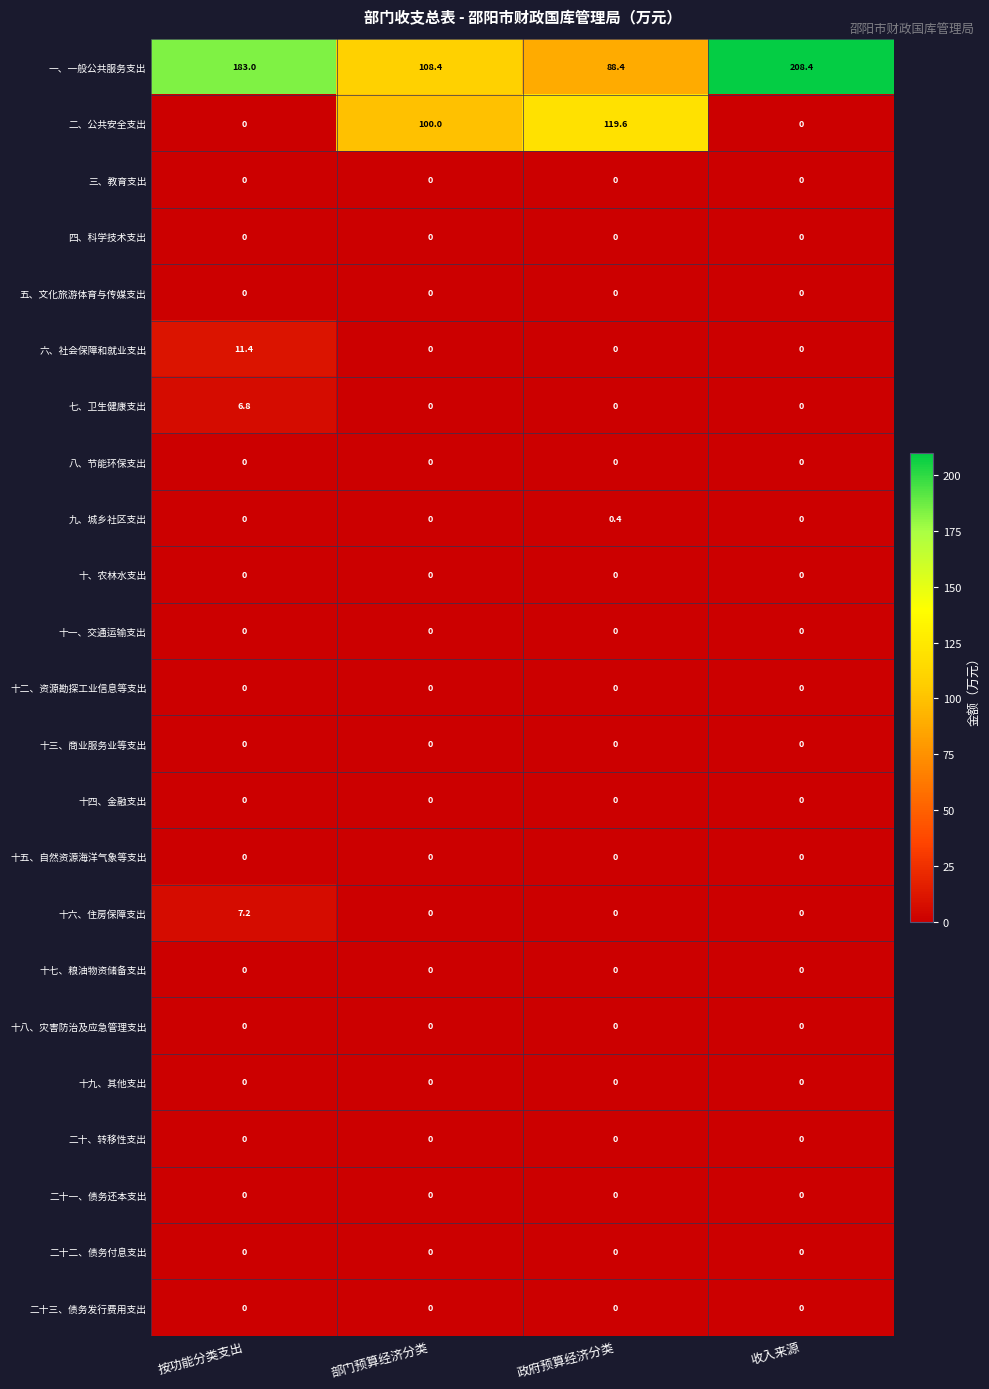

The 十六、住房保障支出 series shows 0.0 at 收入来源. True or false?

True